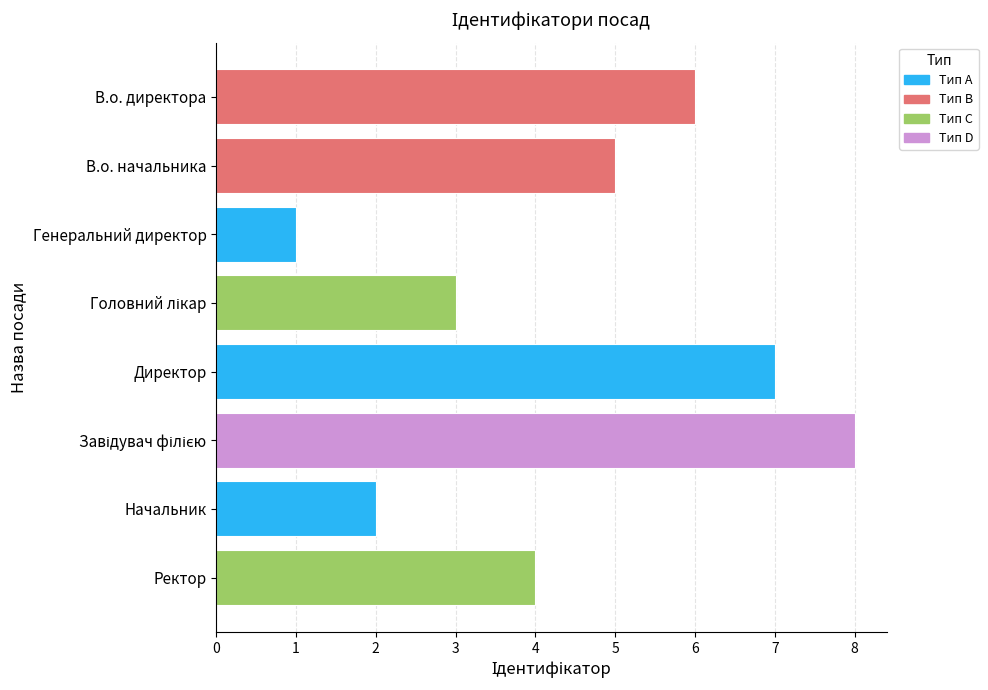

How many data points are less than 5?

4